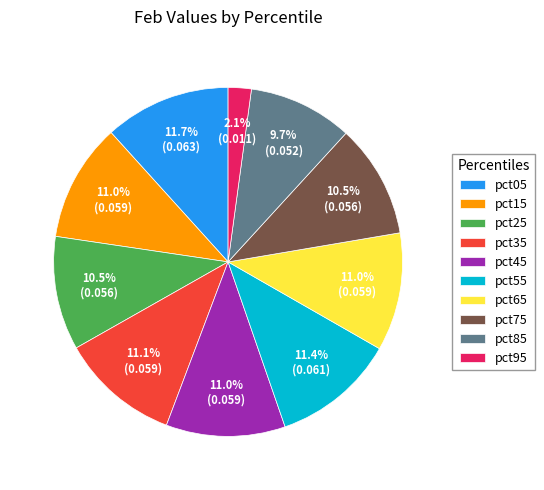

Is it true that pct95 is 2% of the pie?

True